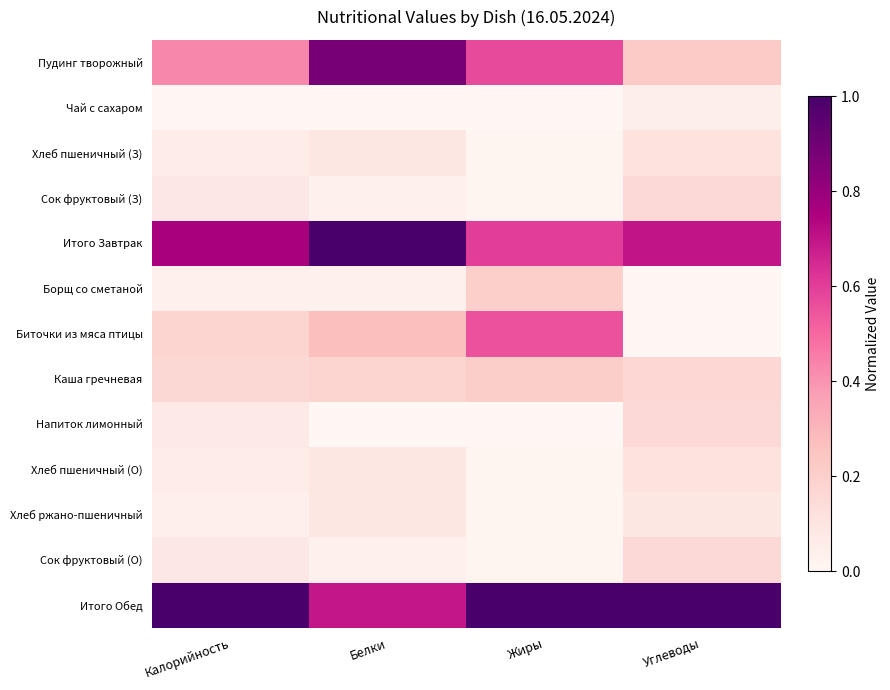

At Углеводы, list the series in order from largest to smallest.

Итого Обед, Итого Завтрак, Пудинг творожный, Каша гречневая, Сок фруктовый (З), Сок фруктовый (О), Напиток лимонный, Хлеб пшеничный (З), Хлеб пшеничный (О), Хлеб ржано-пшеничный, Чай с сахаром, Биточки из мяса птицы, Борщ со сметаной